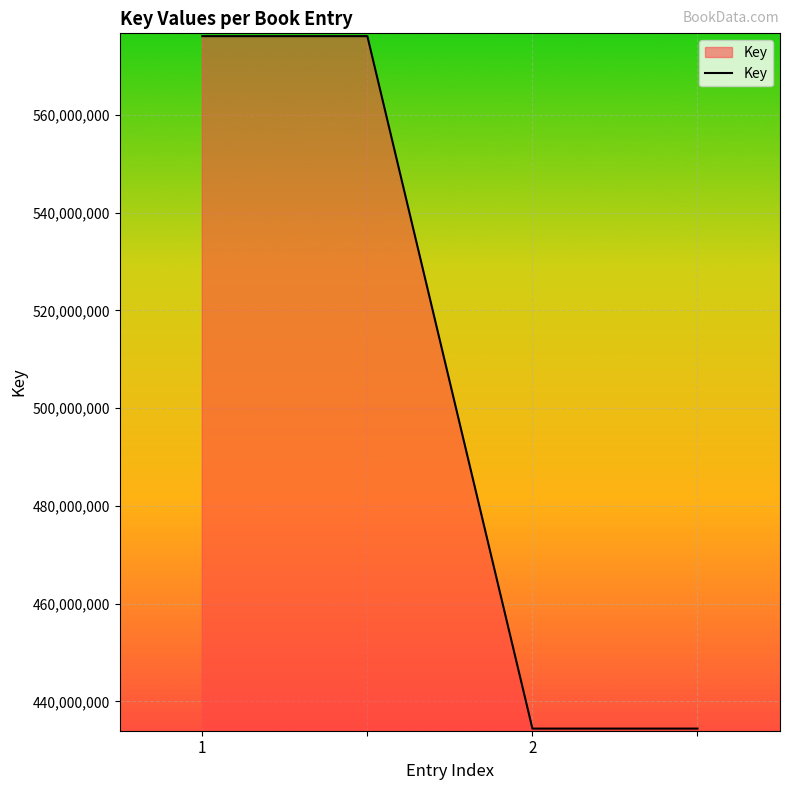

What is the maximum value shown in the chart?

576083397